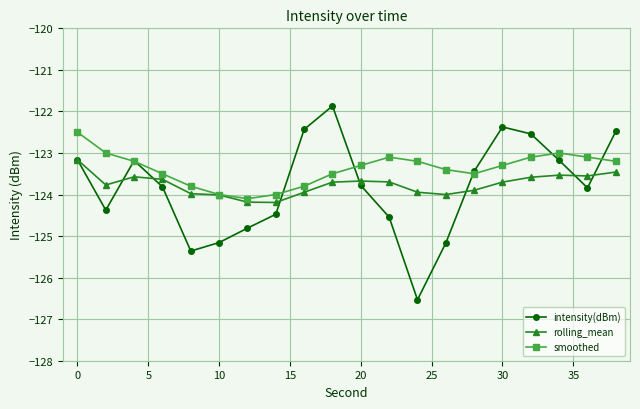

True or false: intensity(dBm) has more than 0 interior local peaks.

True